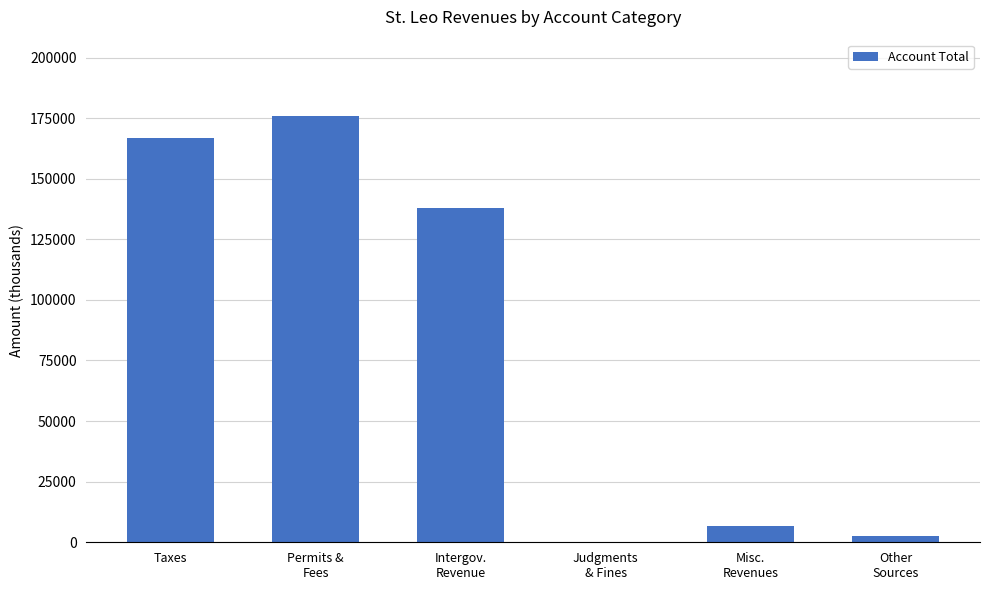

The chart shows a value of 137892 at Intergov.
Revenue. True or false?

True